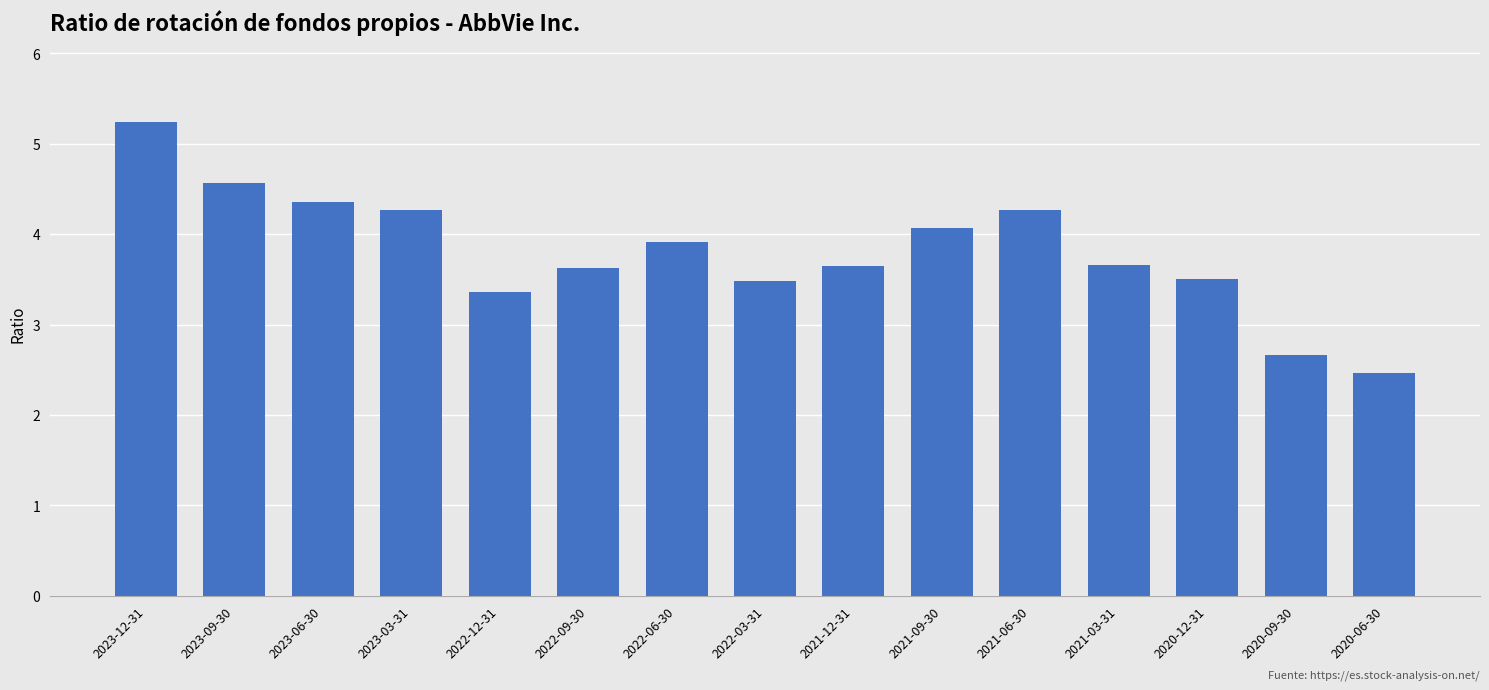

What is the ratio of the value at 2021-03-31 to the value at 2023-12-31?

0.7